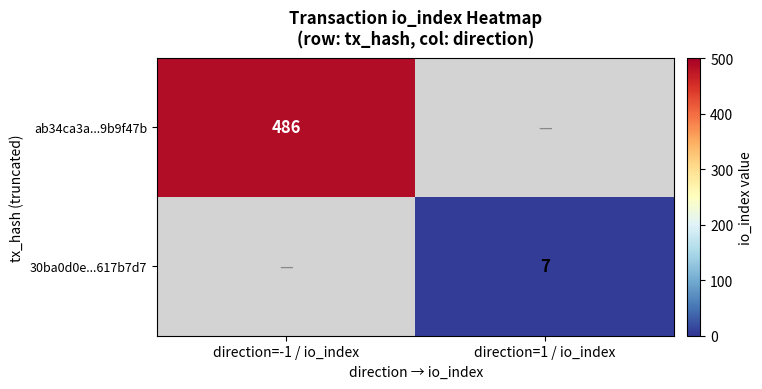

How many data points does each series have?

2